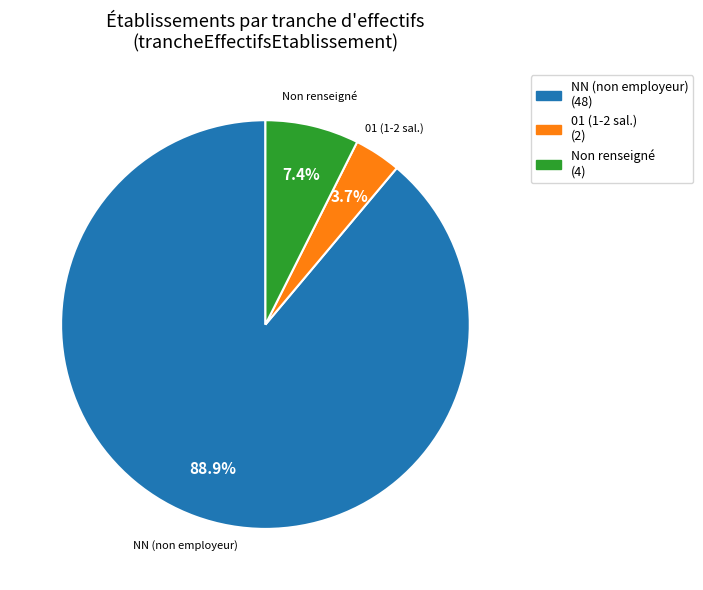

Is there a majority slice in this chart?

Yes